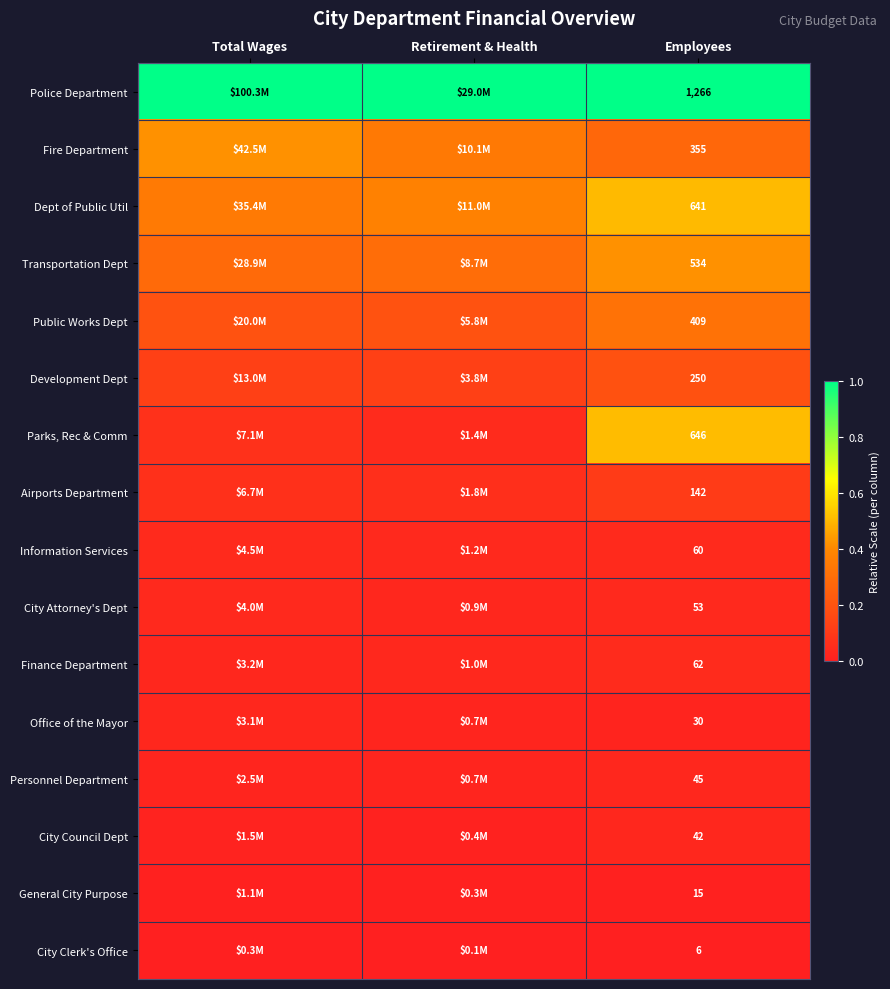

At Total Wages, list the series in order from smallest to largest.

City Clerk's Office, General City Purpose, City Council Dept, Personnel Department, Office of the Mayor, Finance Department, City Attorney's Dept, Information Services, Airports Department, Parks, Rec & Comm, Development Dept, Public Works Dept, Transportation Dept, Dept of Public Util, Fire Department, Police Department